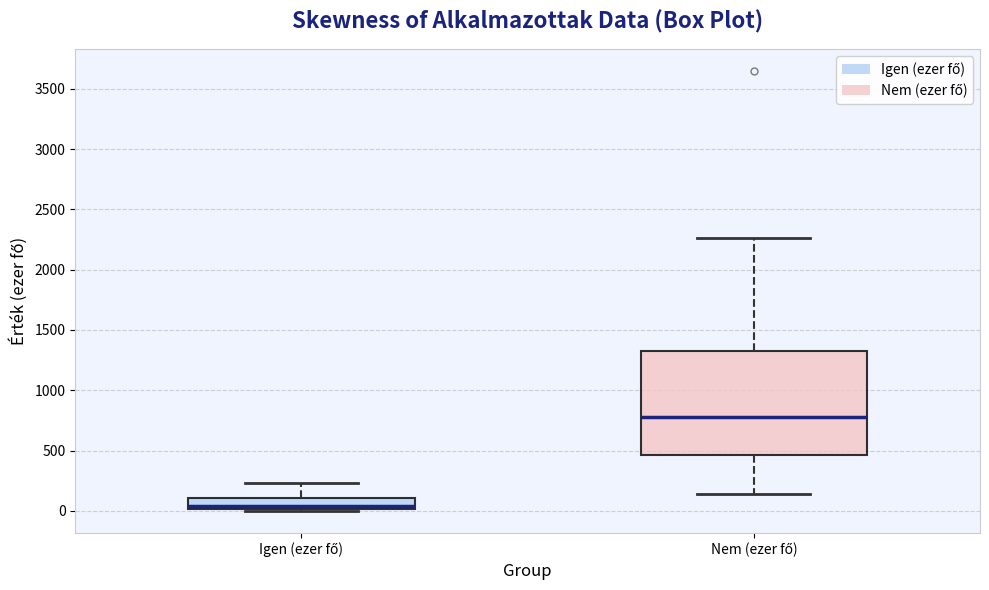

Which box is the tallest, from its lower edge to its upper edge?

Nem (ezer fő)